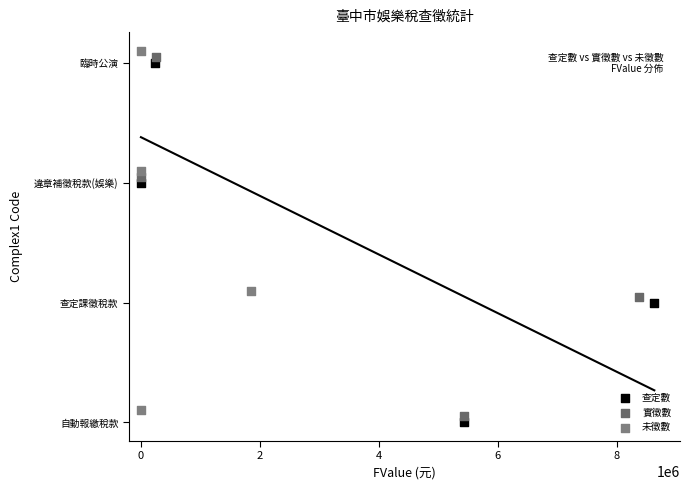

What are all the series names shown in the legend?

查定數, 實徵數, 未徵數